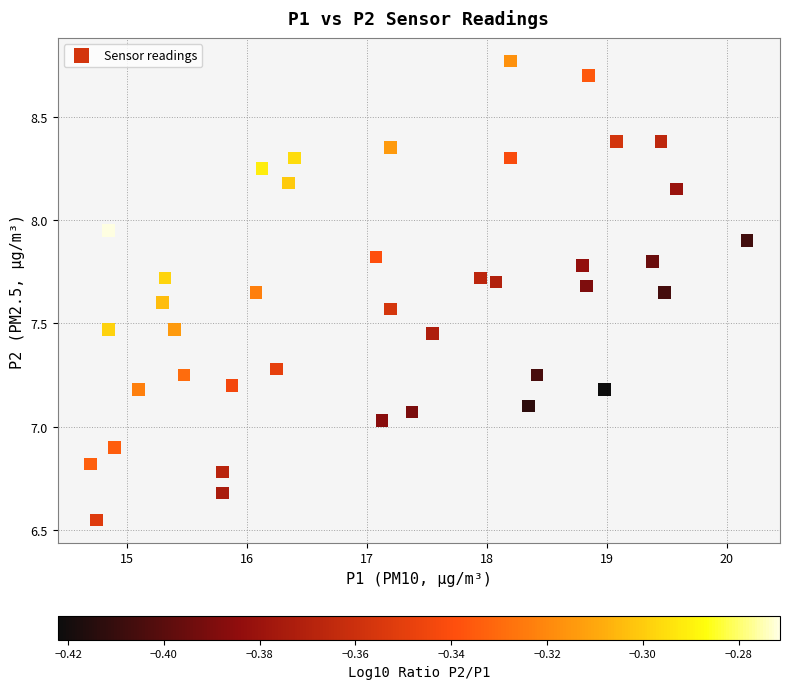

What is the range of X values (max minus min)?

5.5